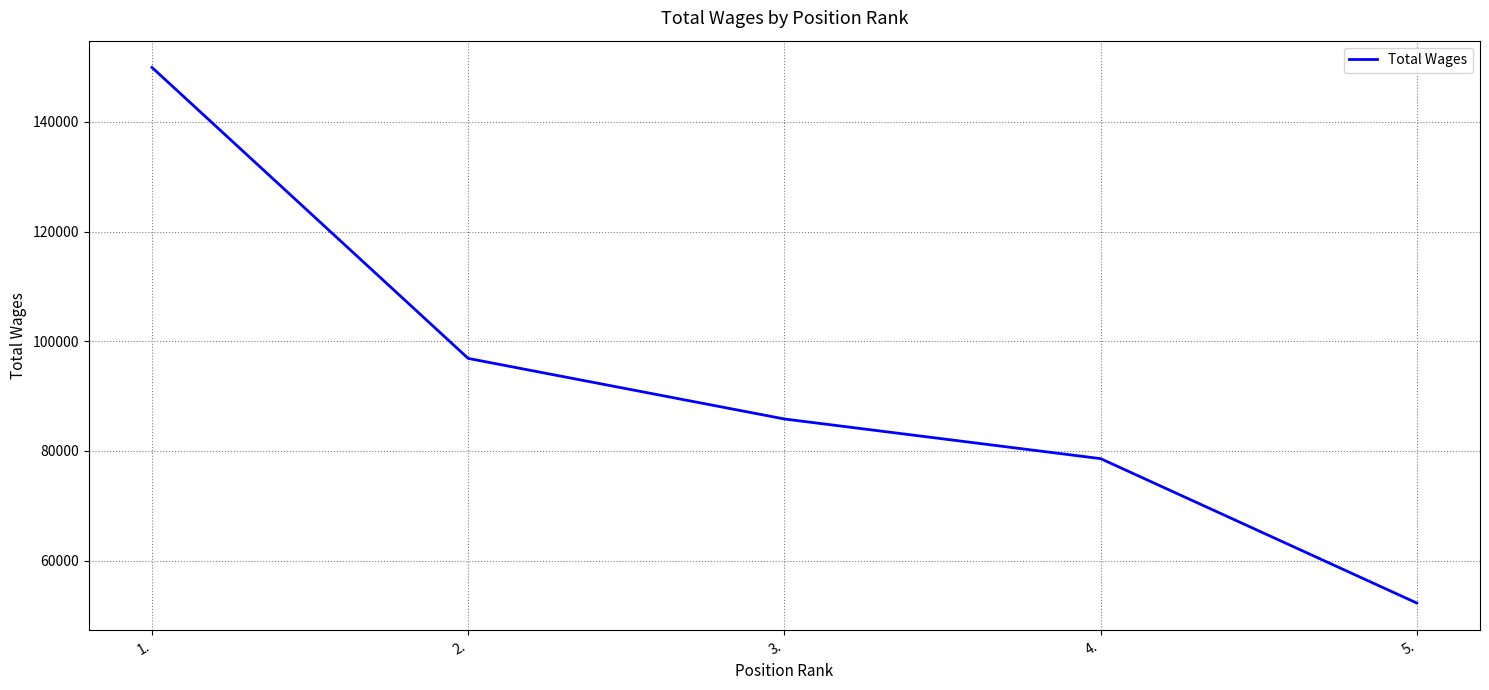

What is the difference between the second highest and second lowest values?

18272